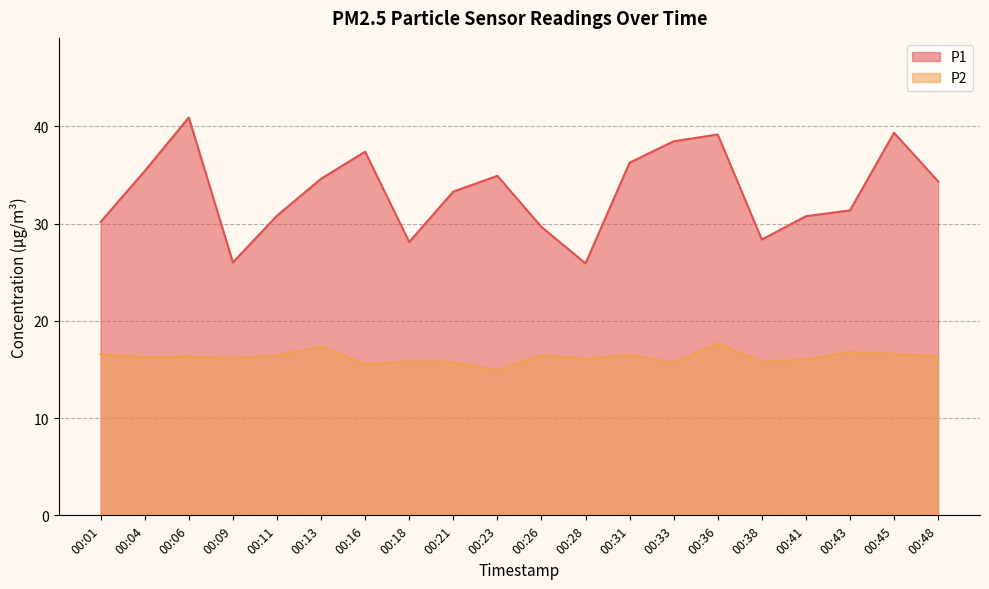

The P2 series shows 16.4 at 00:48. True or false?

True